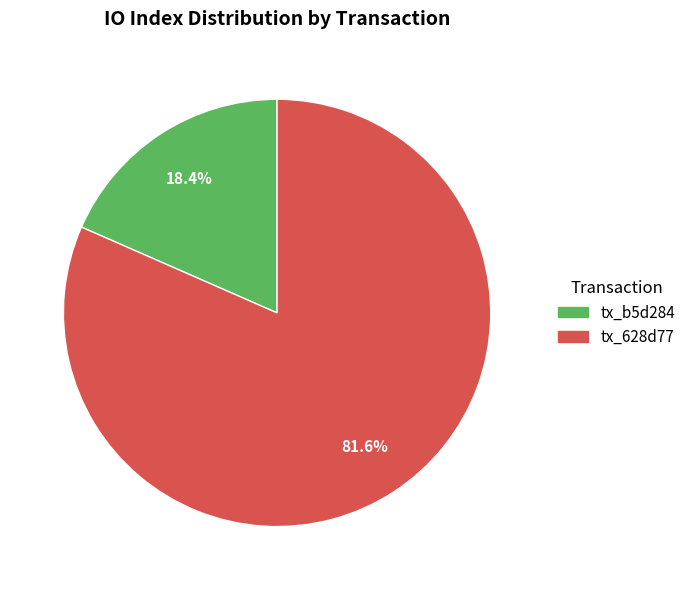

Rank the categories by value from lowest to highest.

tx_b5d284, tx_628d77